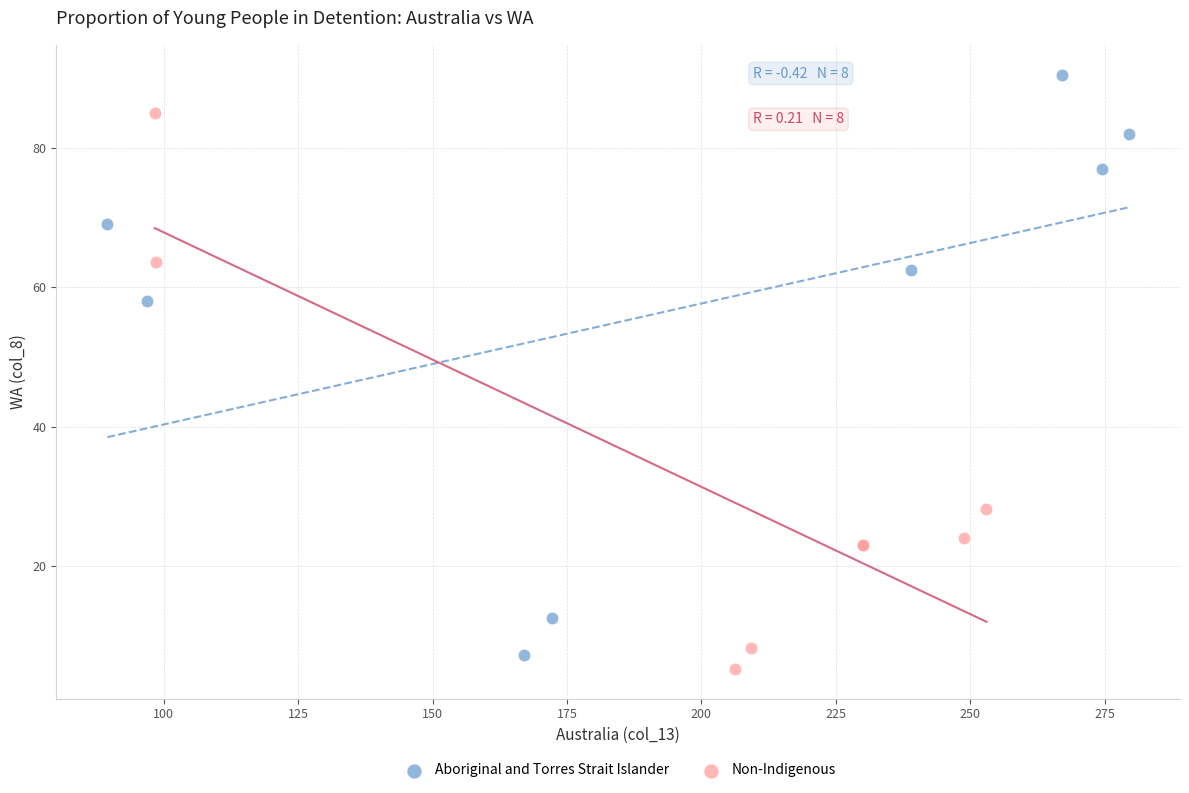

Which series contains the highest Y value?

Aboriginal and Torres Strait Islander